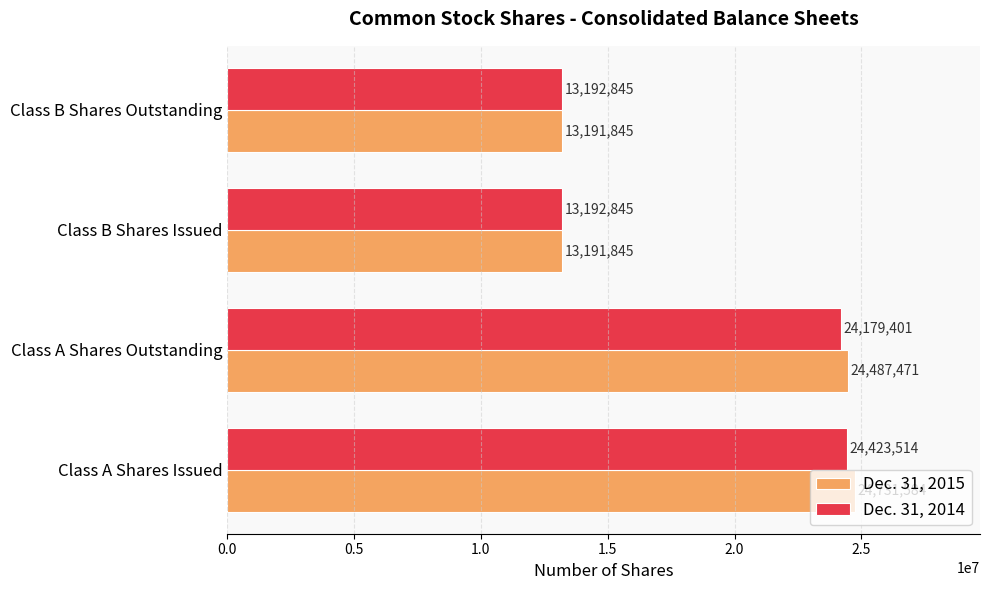

The Dec. 31, 2014 series shows 24179401 at Class A Shares Outstanding. True or false?

True